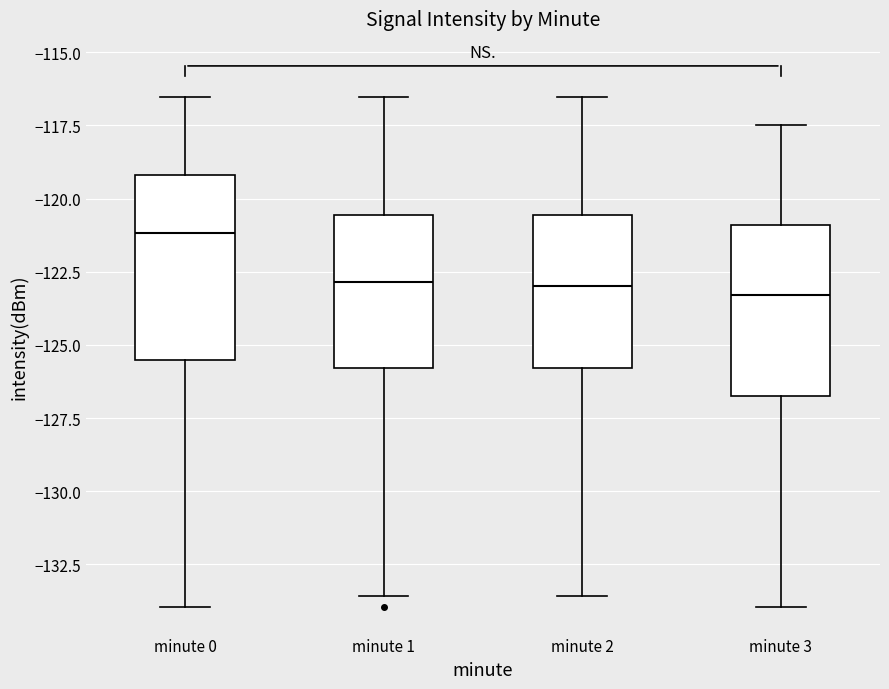

Where does the upper whisker of the box for minute 1 end on the y-axis? The values are not printed on the chart, so give them approximately, as read against the axis.

-116.5